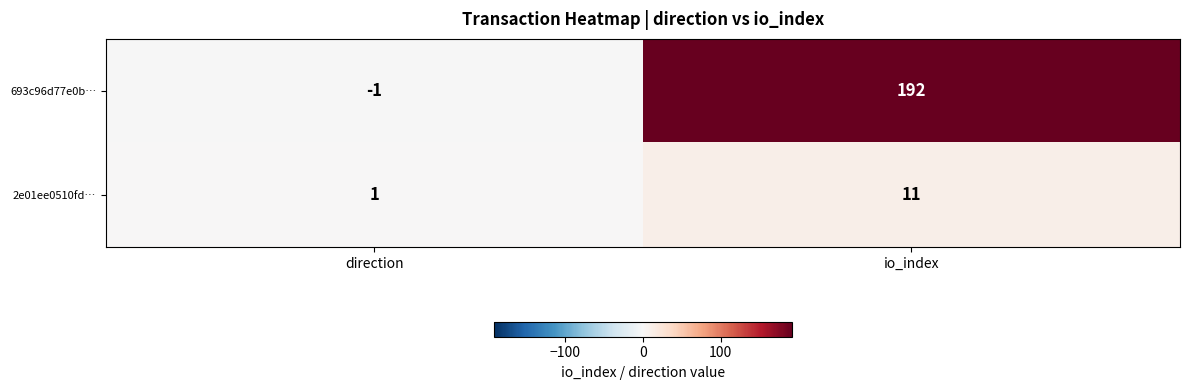

What is the difference between the 2e01ee0510fd… values at io_index and direction?

10